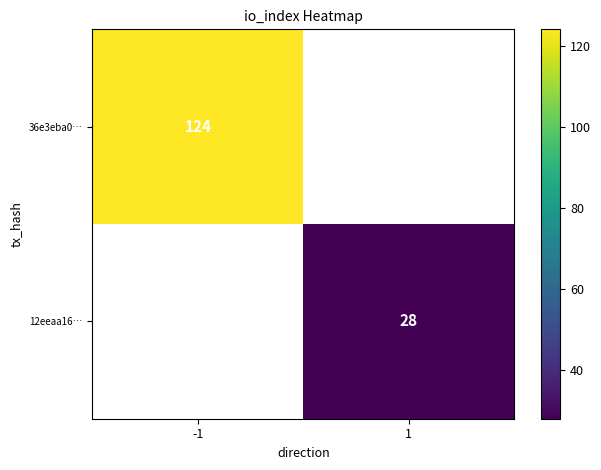

The value of 36e3eba0… at -1 is 124. True or false?

True